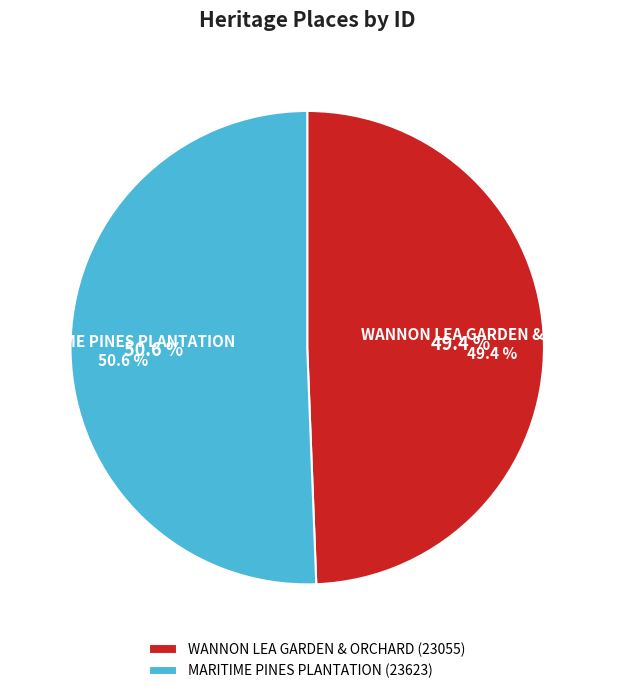

Approximately how many times larger is the value at MARITIME PINES PLANTATION compared to WANNON LEA GARDEN & ORCHARD?

1.0